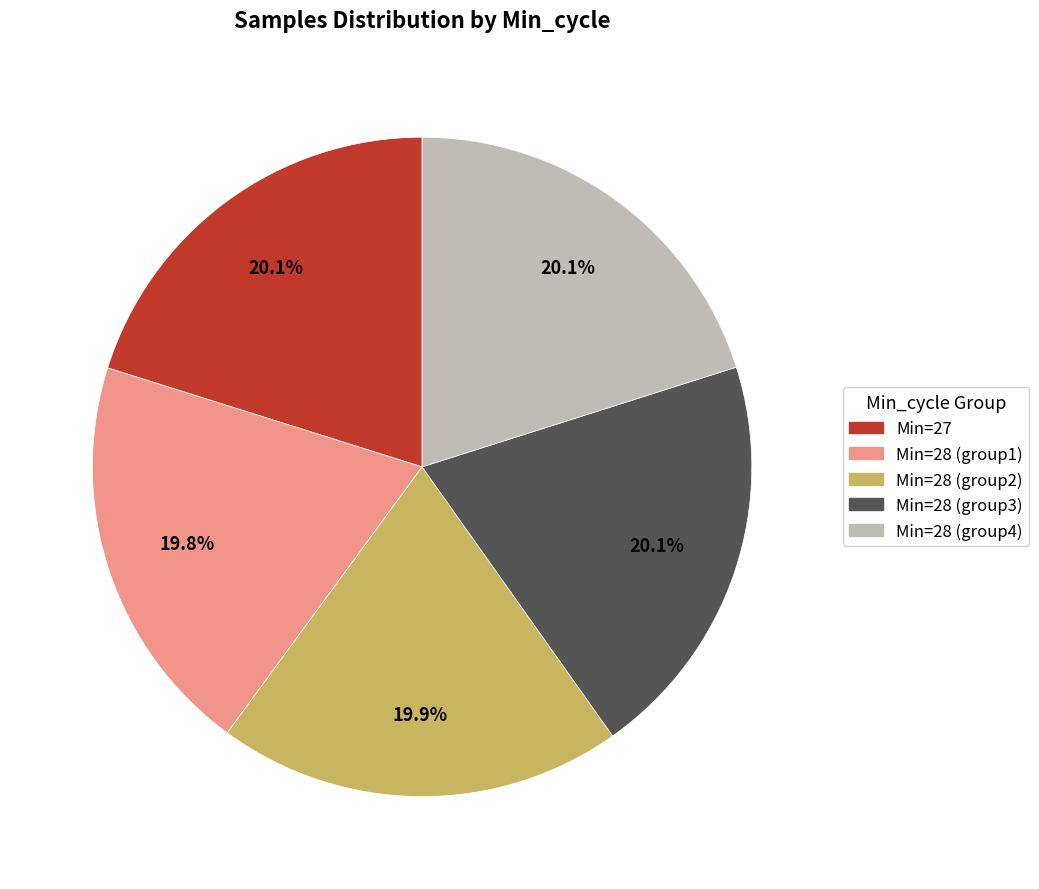

Approximately how many times larger is the value at Min=28 (group4) compared to Min=28 (group1)?

1.0